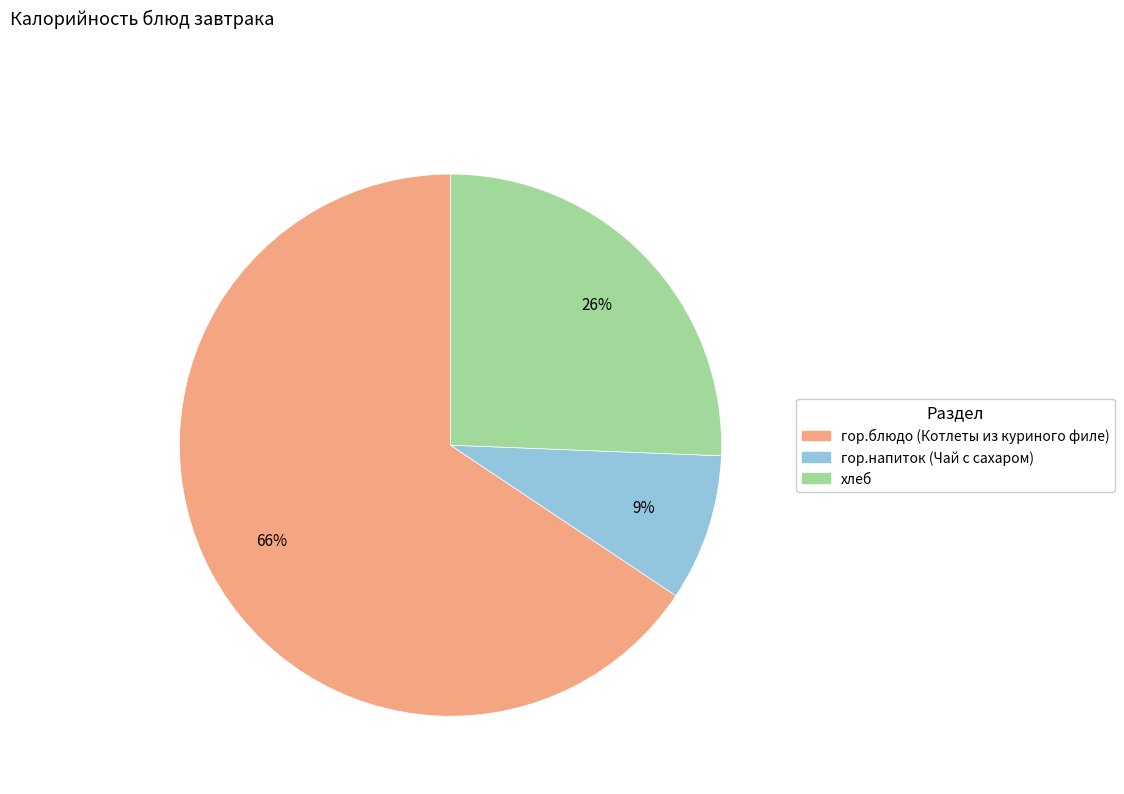

What is the ratio of the value at гор.напиток (Чай с сахаром) to the value at гор.блюдо (Котлеты из куриного филе)?

0.1